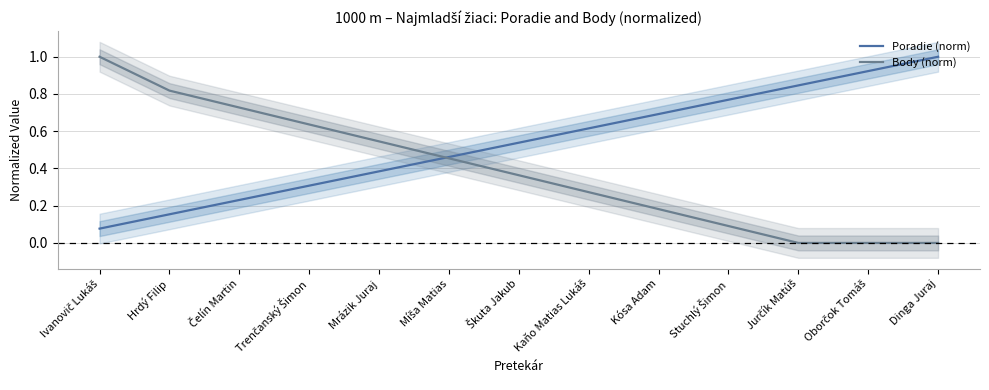

Which category has the lowest value in the Body (norm) series?

Jurčík Matúš